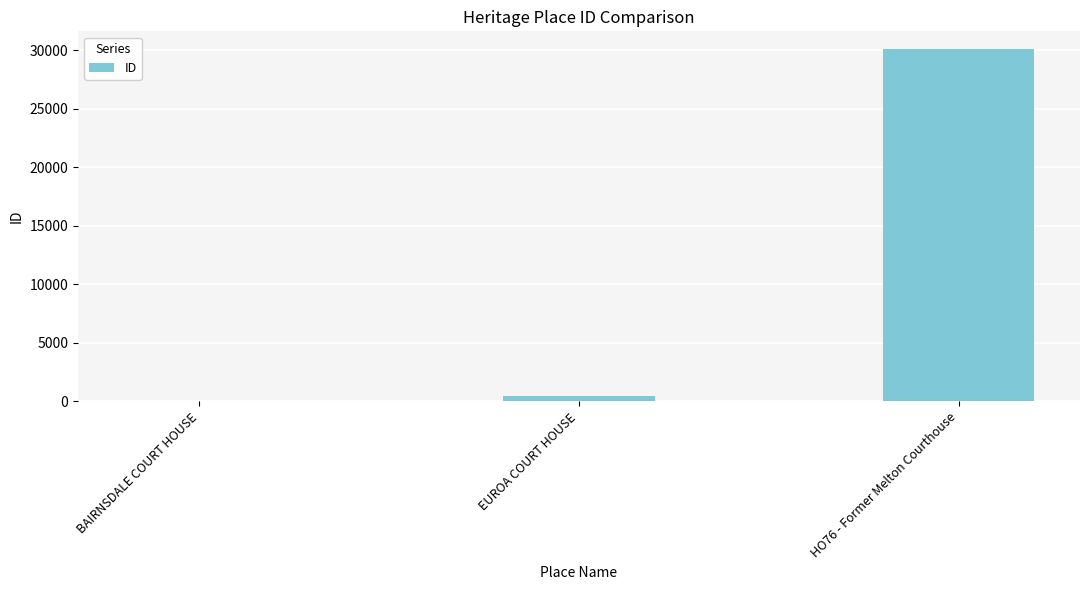

What is the greatest value displayed?

30105